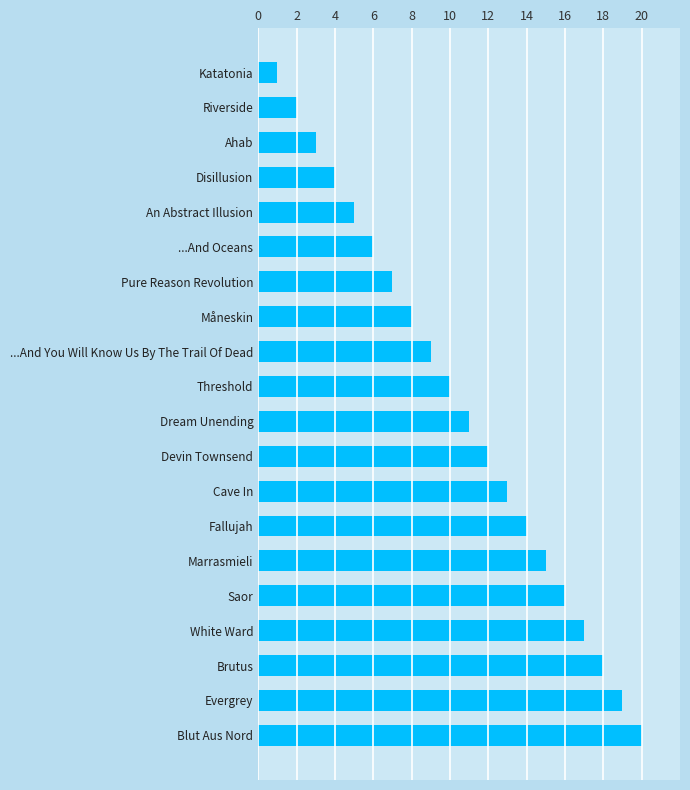

True or false: the data shows 13 at Threshold.

False